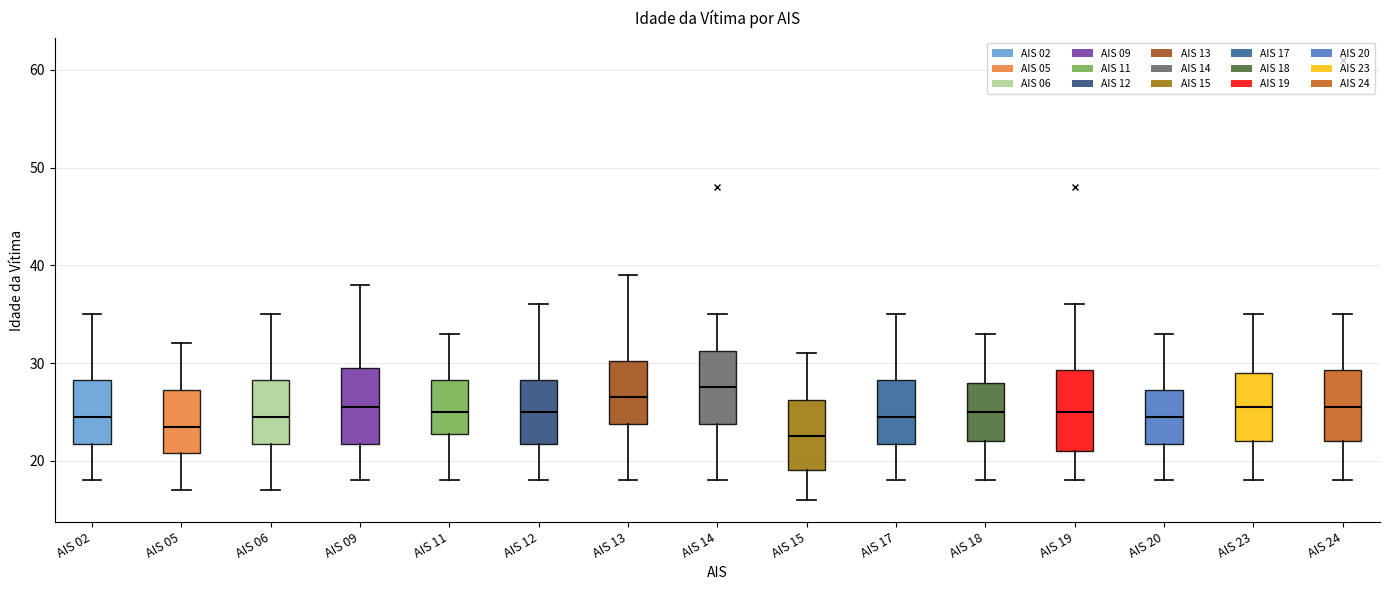

Reading left to right, read every box against the y-axis: the position of its median line, the range the box covers, and the ends of its whiskers. The values are not printed on the chart, so give them approximately, as read against the axis.

AIS 02: median 25, box 22 to 28, whiskers 18 to 35
AIS 05: median 24, box 21 to 27, whiskers 17 to 32
AIS 06: median 25, box 22 to 28, whiskers 17 to 35
AIS 09: median 26, box 22 to 30, whiskers 18 to 38
AIS 11: median 25, box 23 to 28, whiskers 18 to 33
AIS 12: median 25, box 22 to 28, whiskers 18 to 36
AIS 13: median 27, box 24 to 30, whiskers 18 to 39
AIS 14: median 28, box 24 to 31, whiskers 18 to 35
AIS 15: median 23, box 19 to 26, whiskers 16 to 31
AIS 17: median 25, box 22 to 28, whiskers 18 to 35
AIS 18: median 25, box 22 to 28, whiskers 18 to 33
AIS 19: median 25, box 21 to 29, whiskers 18 to 36
AIS 20: median 25, box 22 to 27, whiskers 18 to 33
AIS 23: median 26, box 22 to 29, whiskers 18 to 35
AIS 24: median 26, box 22 to 29, whiskers 18 to 35